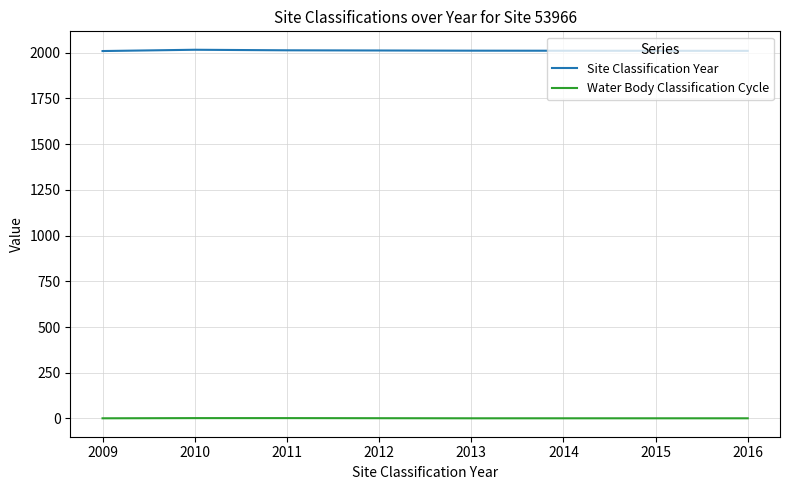

True or false: Site Classification Year and Water Body Classification Cycle intersect in this chart.

False